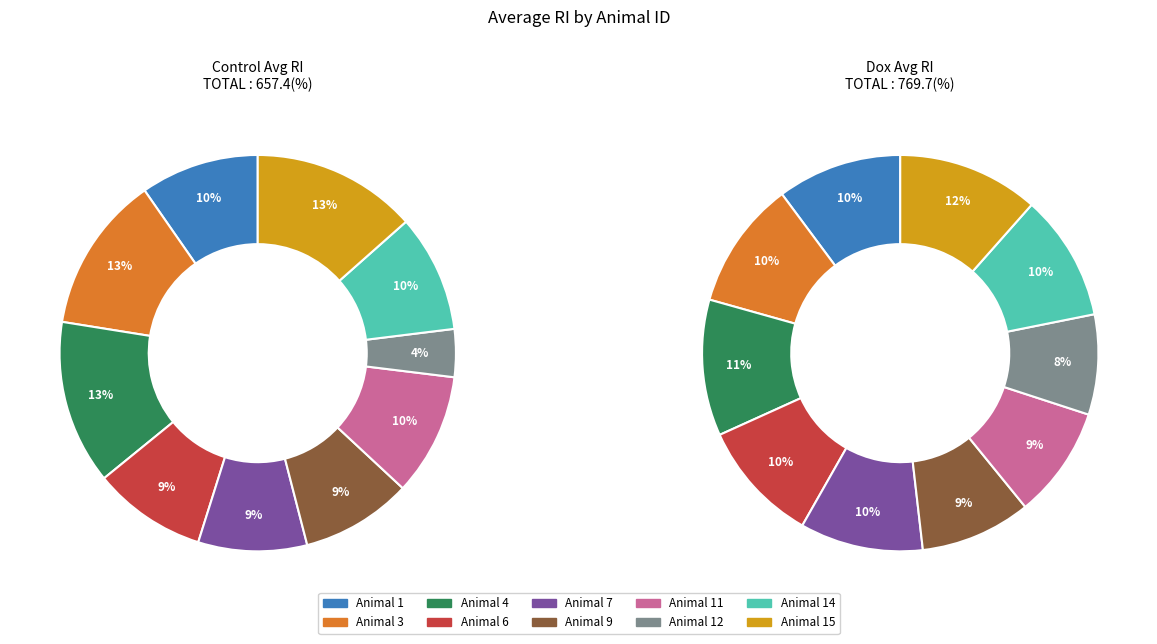

What percentage is NOT represented by 9?

90.9%